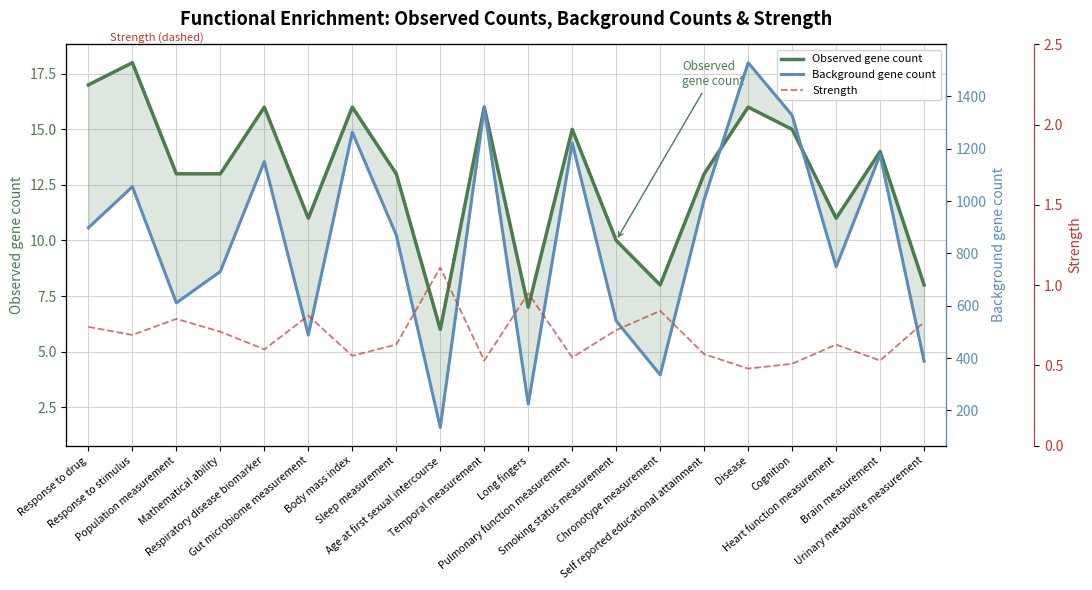

What is the total value across all series at Age at first sexual intercourse?

142.1